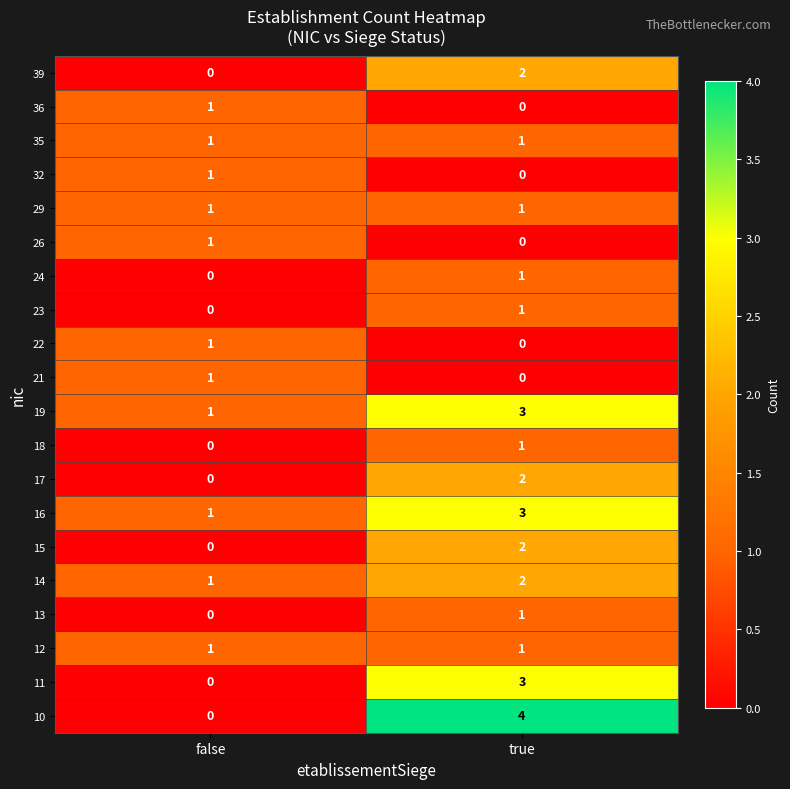

At which category does the chart reach its peak across all series?

true